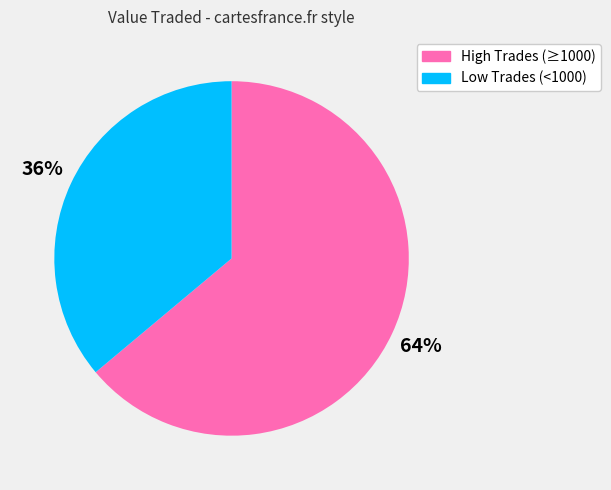

To the nearest percent, what is the average slice percentage?

50%